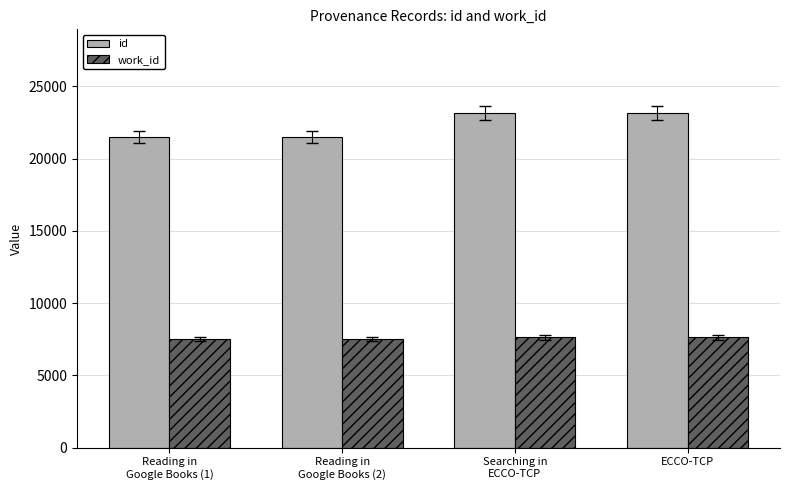

What is the minimum value for work_id?

7508